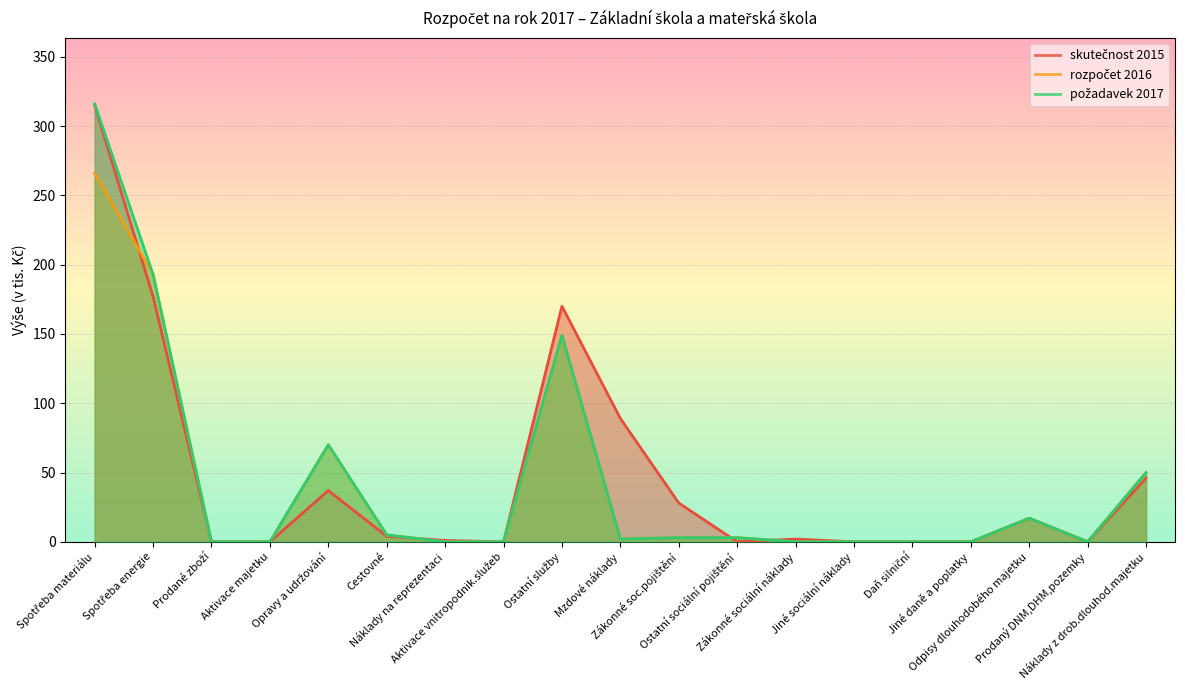

At which category is the sum across all series the highest?

Spotřeba materiálu